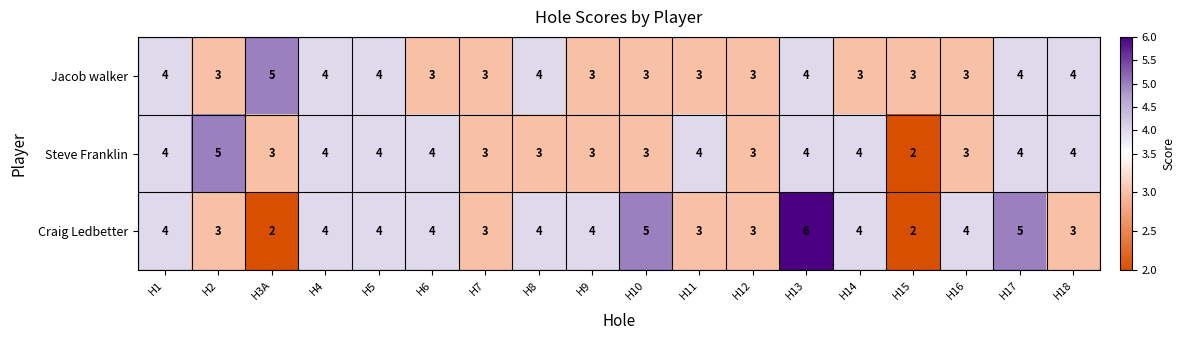

What is the sum of all Craig Ledbetter values?

67